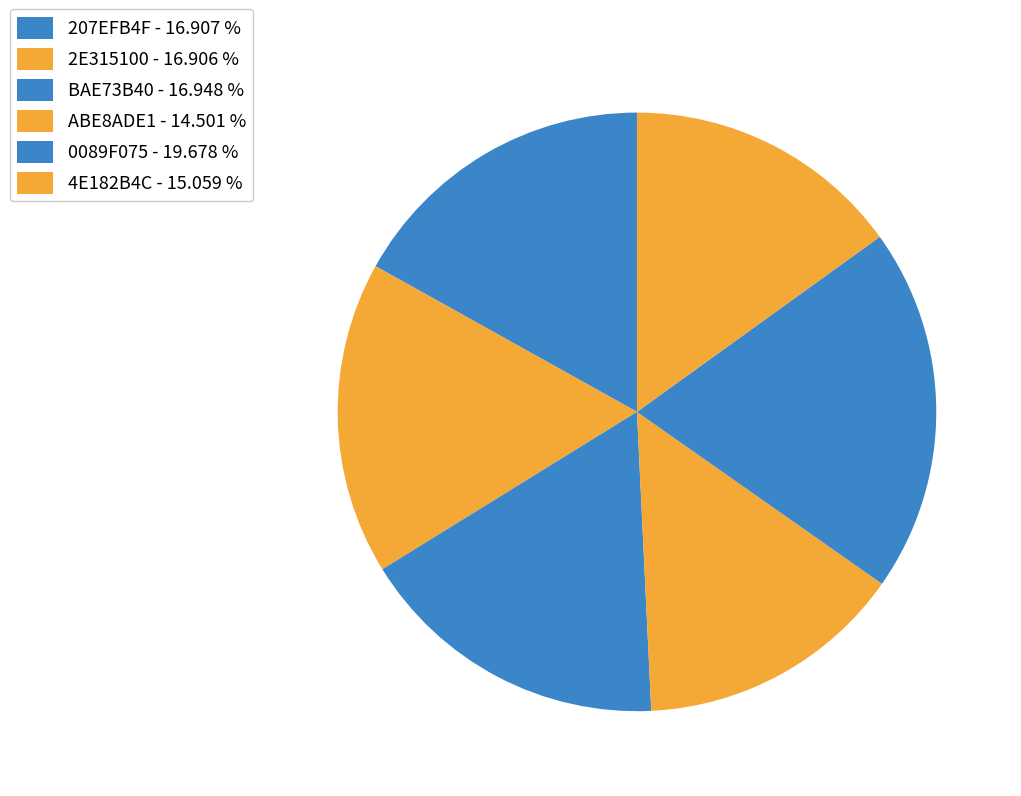

To the nearest percent, what is the difference between the largest and smallest slice percentages?

5%